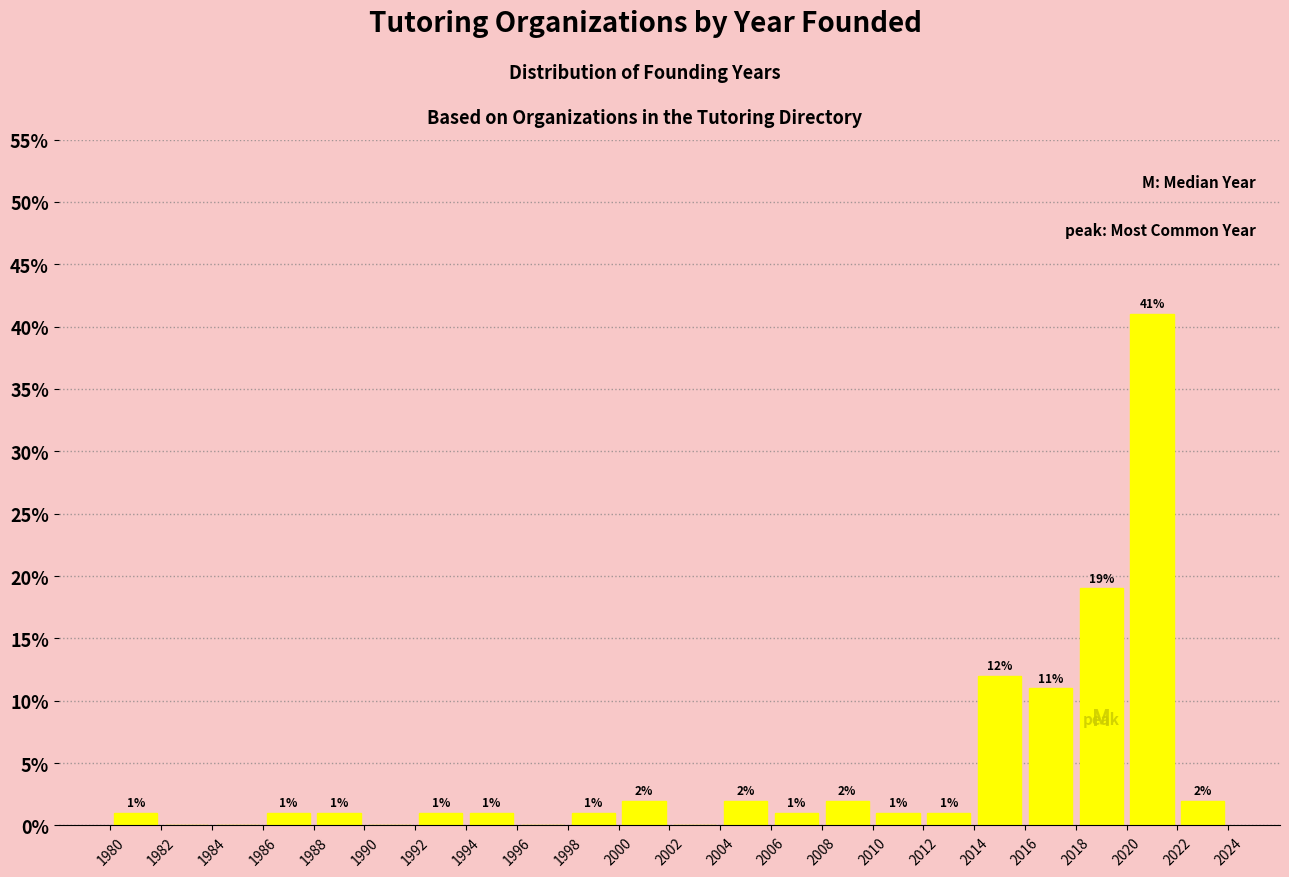

Over which range of the x-axis is the bar tallest?

2020 to 2022